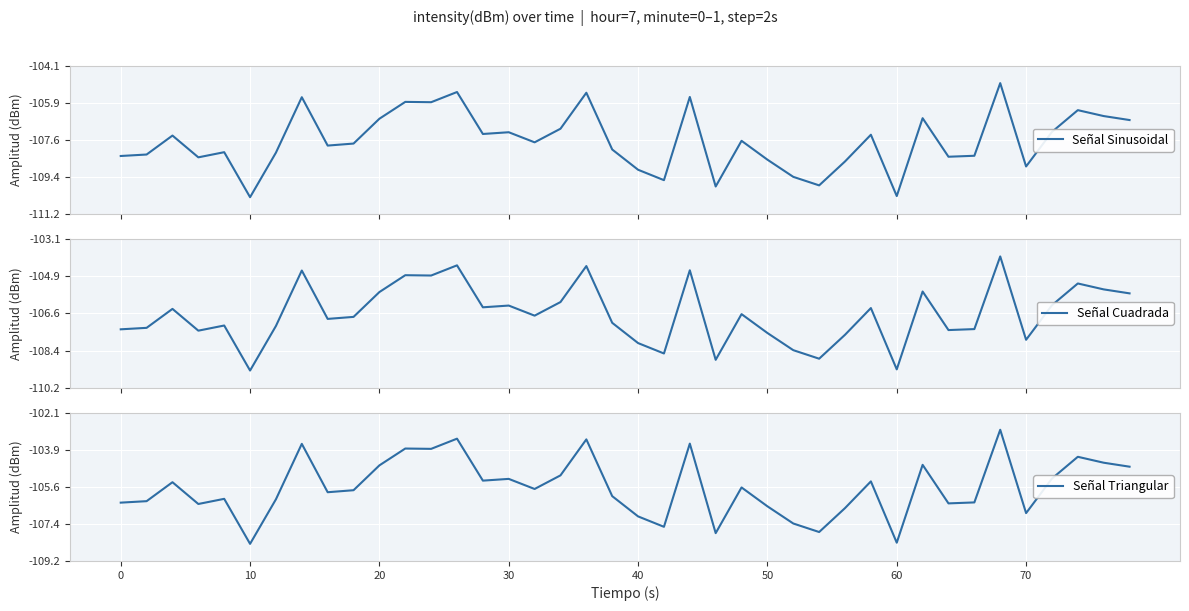

How many interior local valleys does the Señal Sinusoidal series have?

12